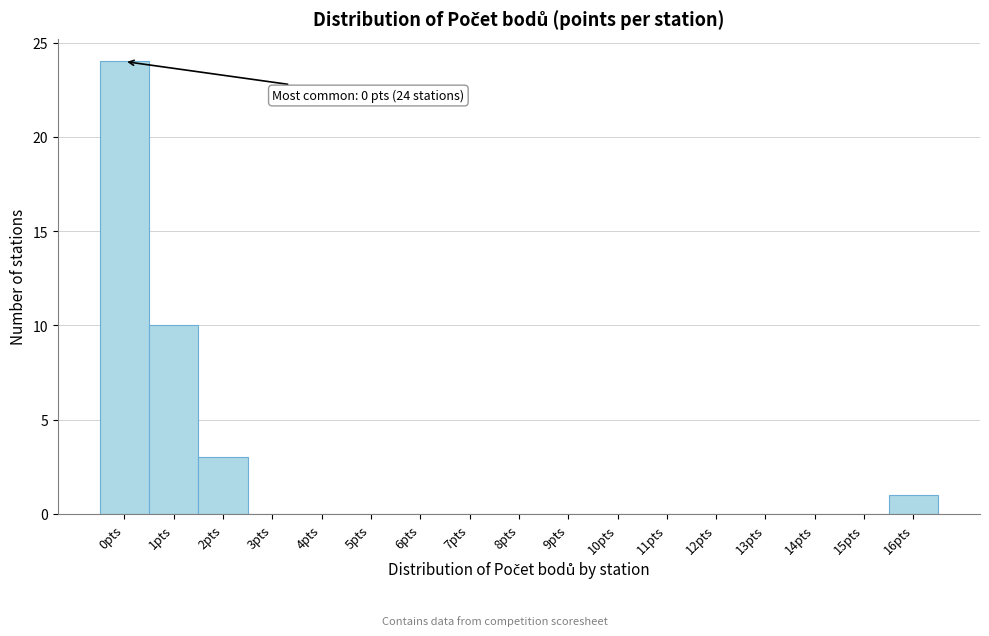

Over which range of the x-axis is the bar tallest?

-0.5 to 0.5